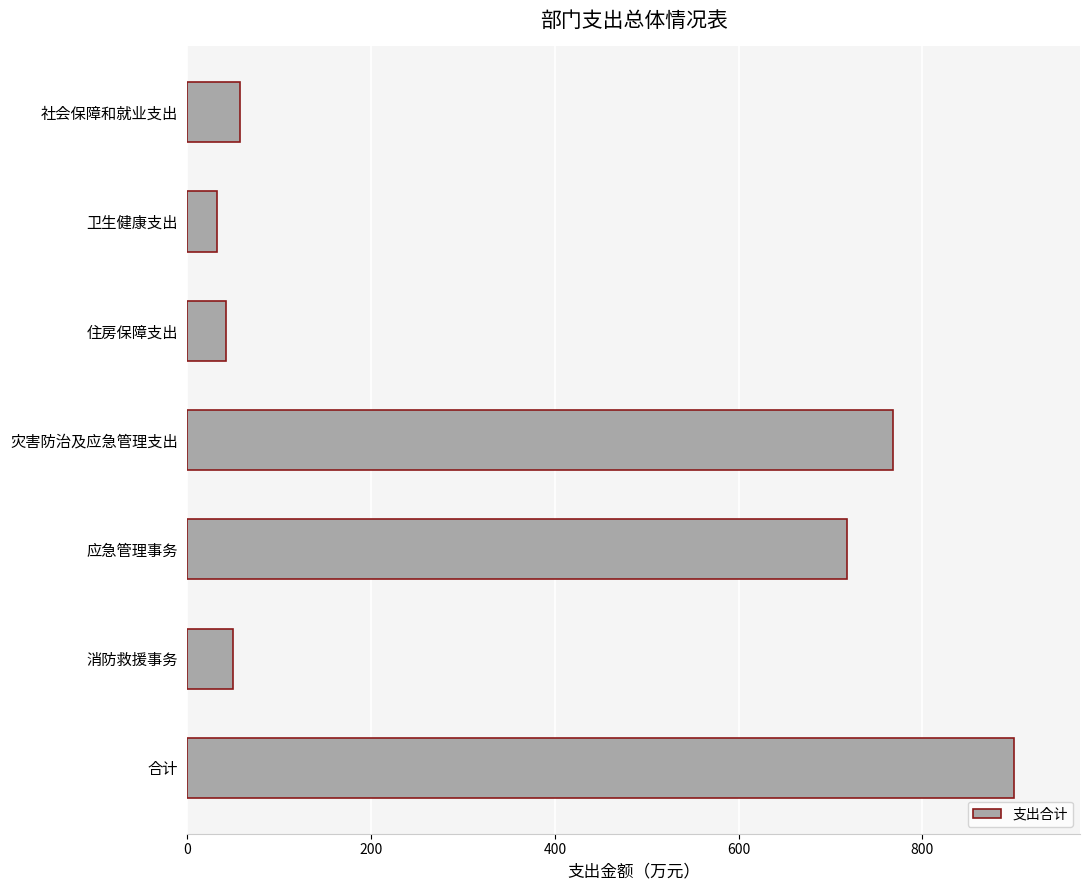

Which has a higher value, 卫生健康支出 or 社会保障和就业支出?

社会保障和就业支出